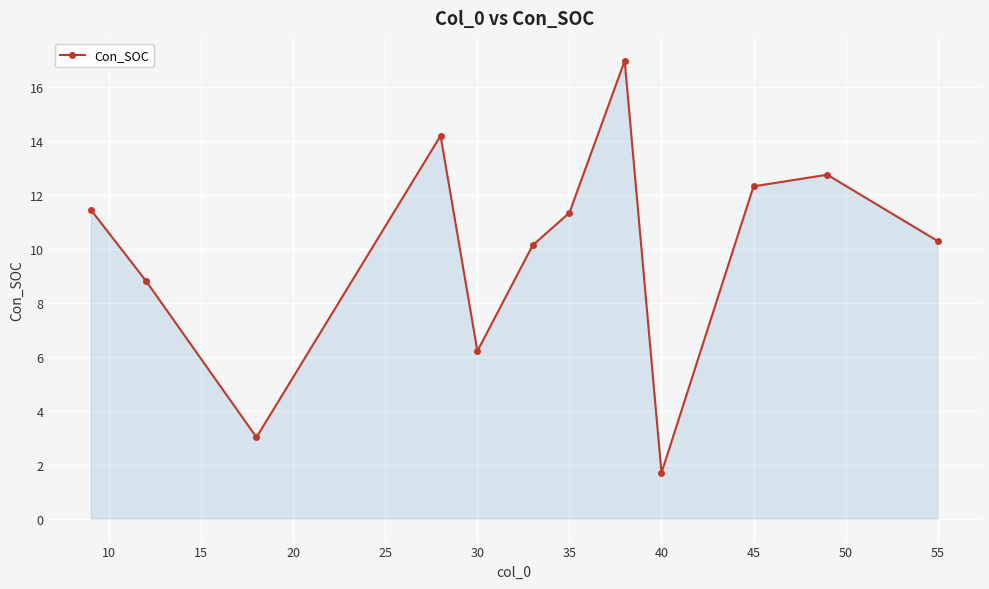

What is the minimum value shown in the chart?

1.7